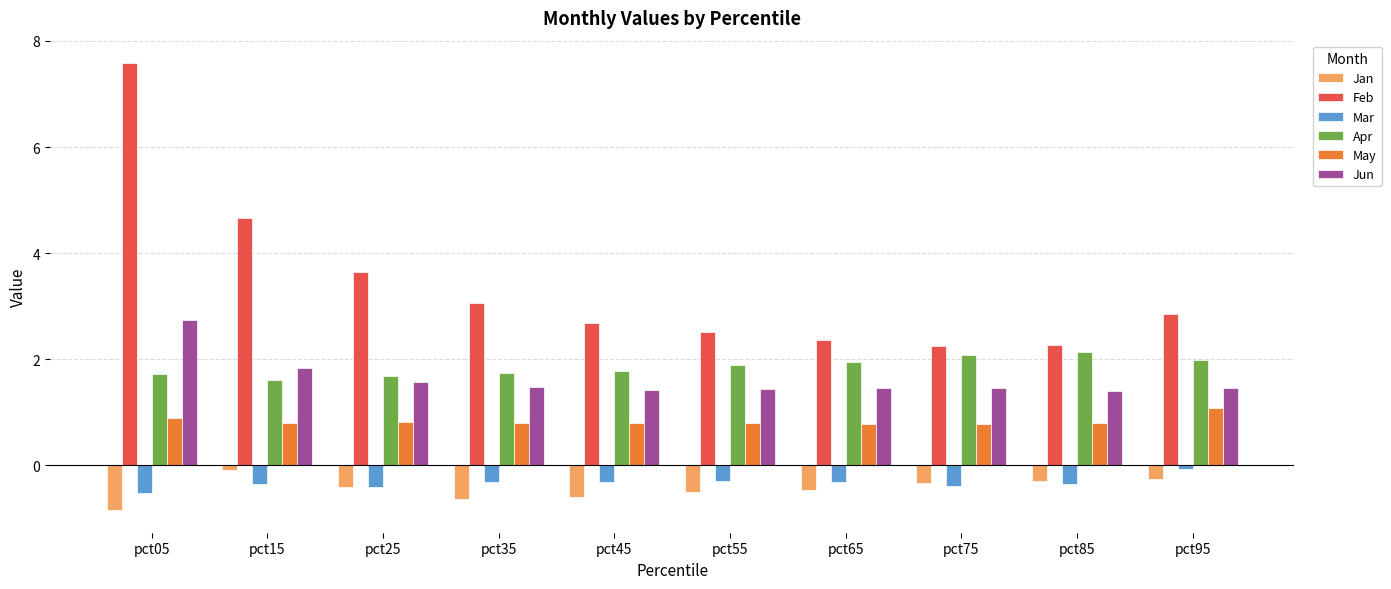

Which series has the largest range (max minus min)?

Feb